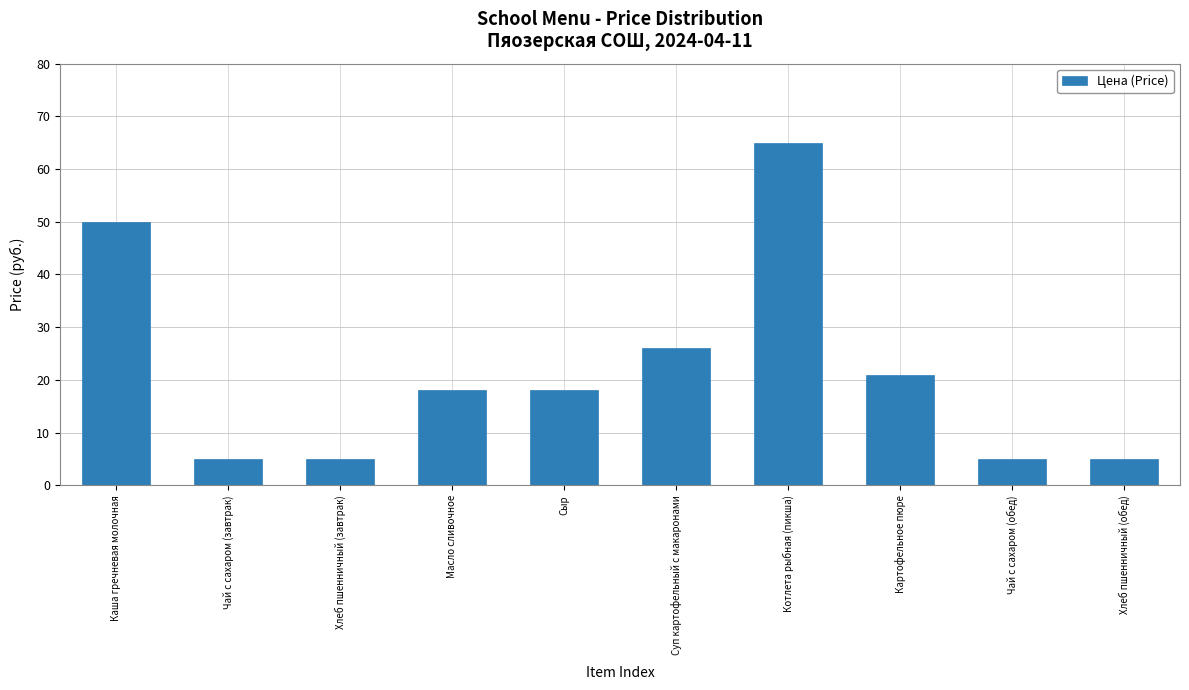

Reading left to right, transcribe all the data shown in this chart.

50	5	5	18	18	26	65	21	5	5